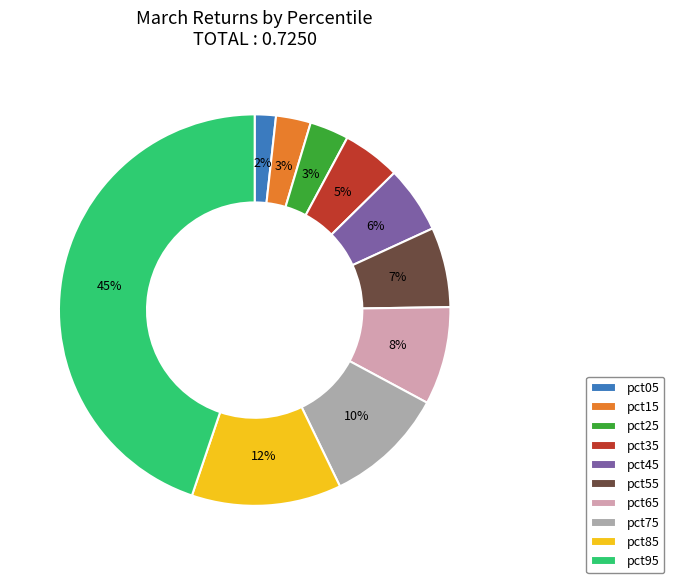

Does any single category account for the majority?

No